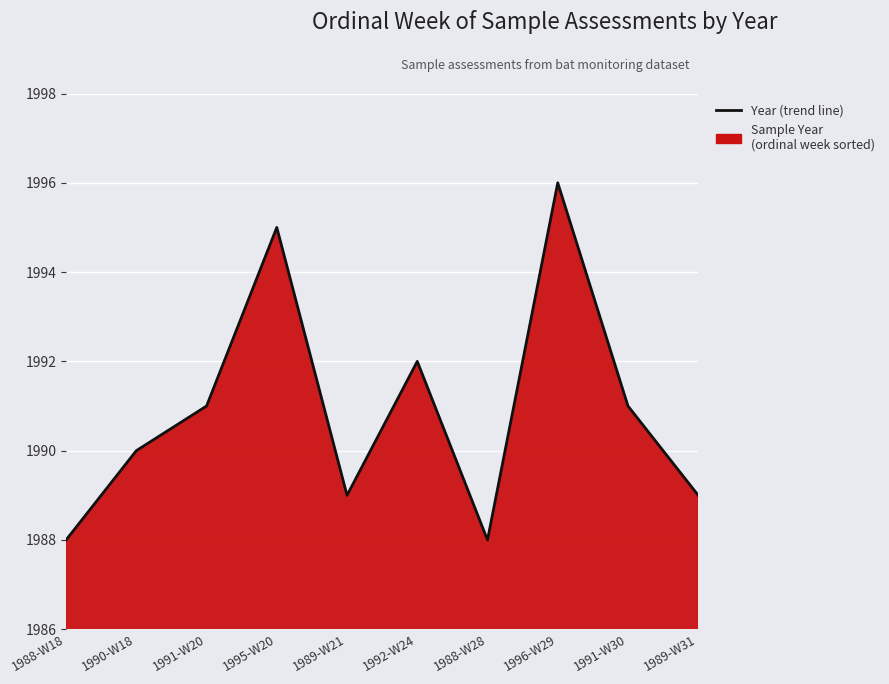

How many points are lower than both their immediate neighbors (excluding endpoints)?

2